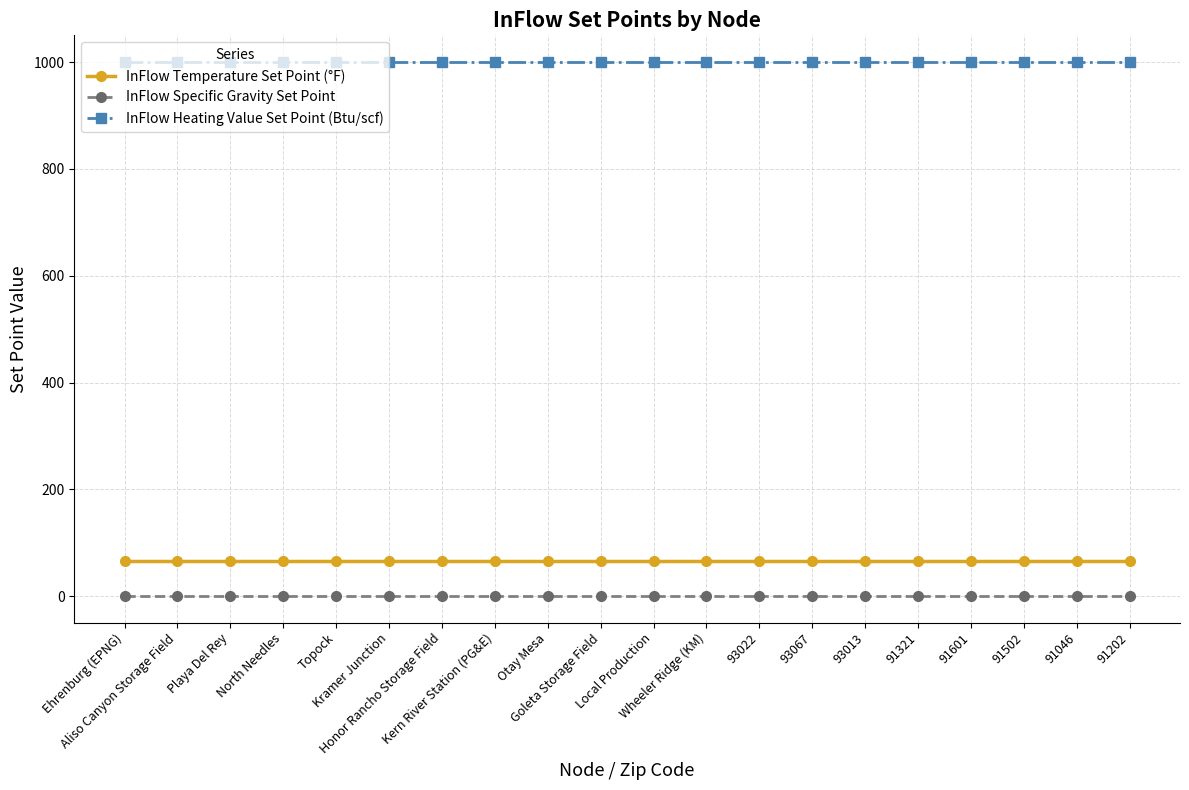

What is the maximum value for InFlow Heating Value Set Point (Btu/scf)?

1000.0